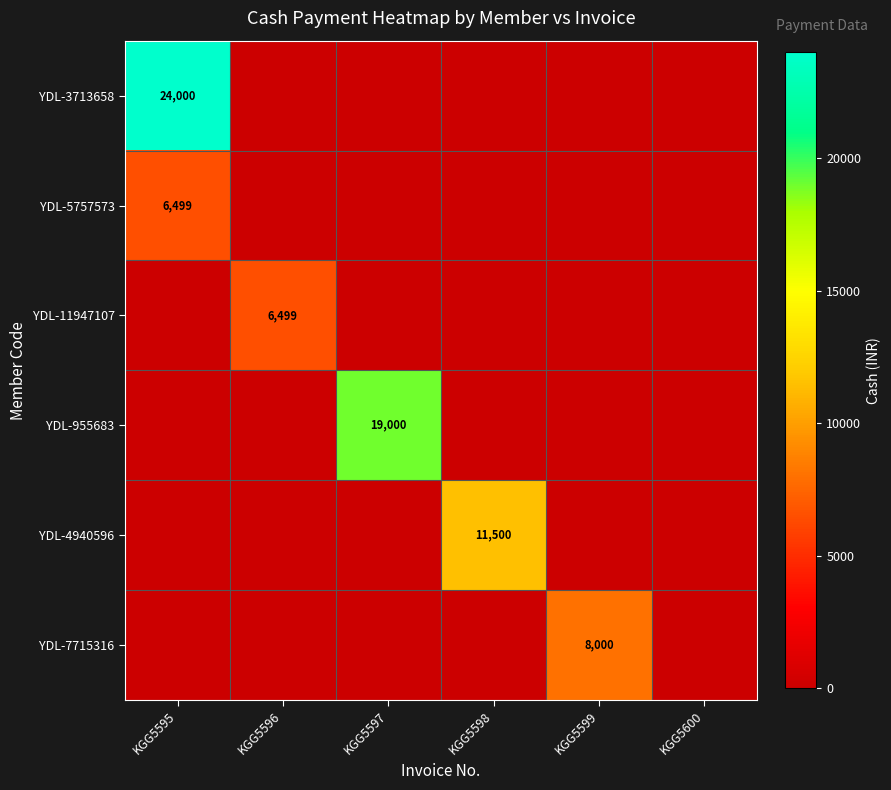

The value of YDL-3713658 at KGG5595 is 24000. True or false?

True